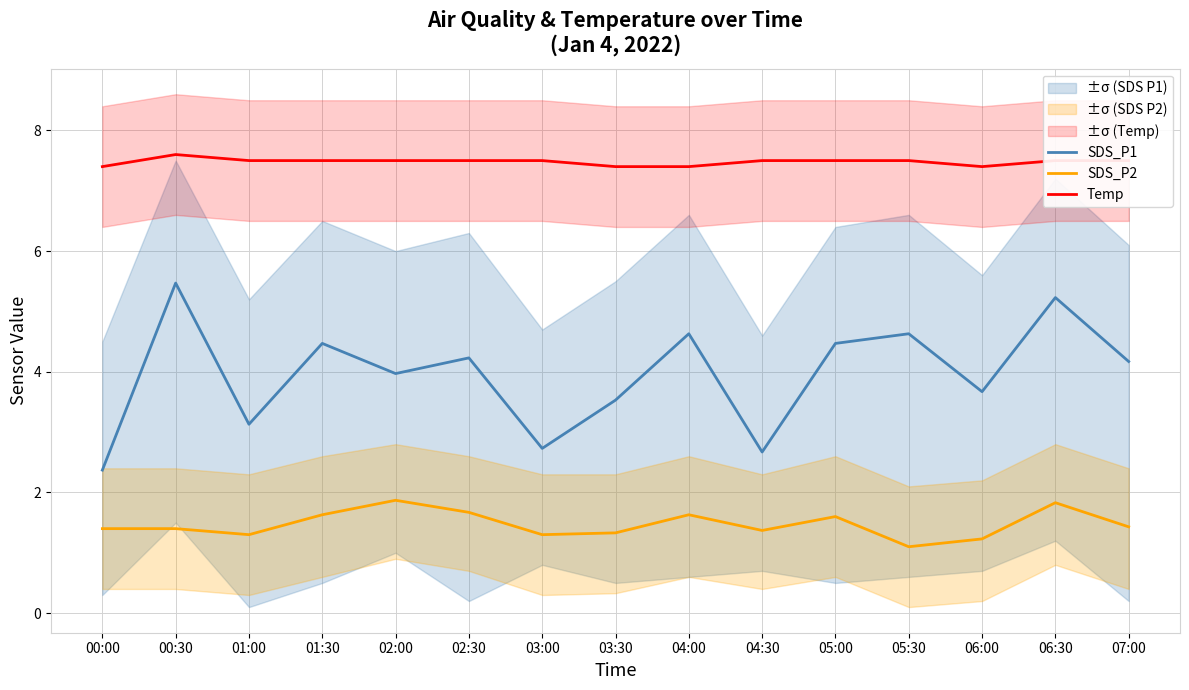

What is the label of the 14th point from the left?

06:30